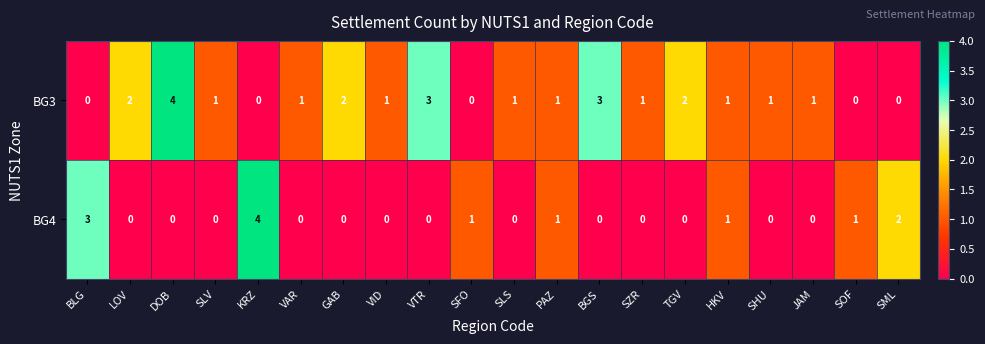

What is the difference between the highest and lowest values at VAR?

1